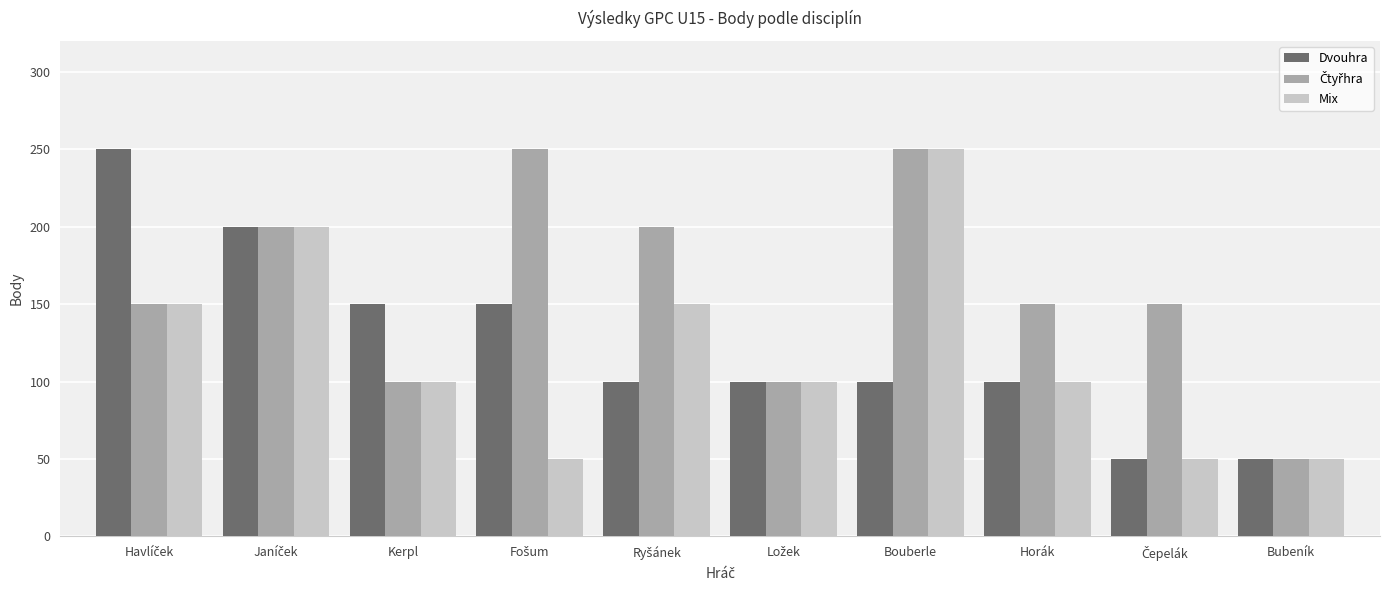

Is it true that Dvouhra equals 137 at Horák?

False